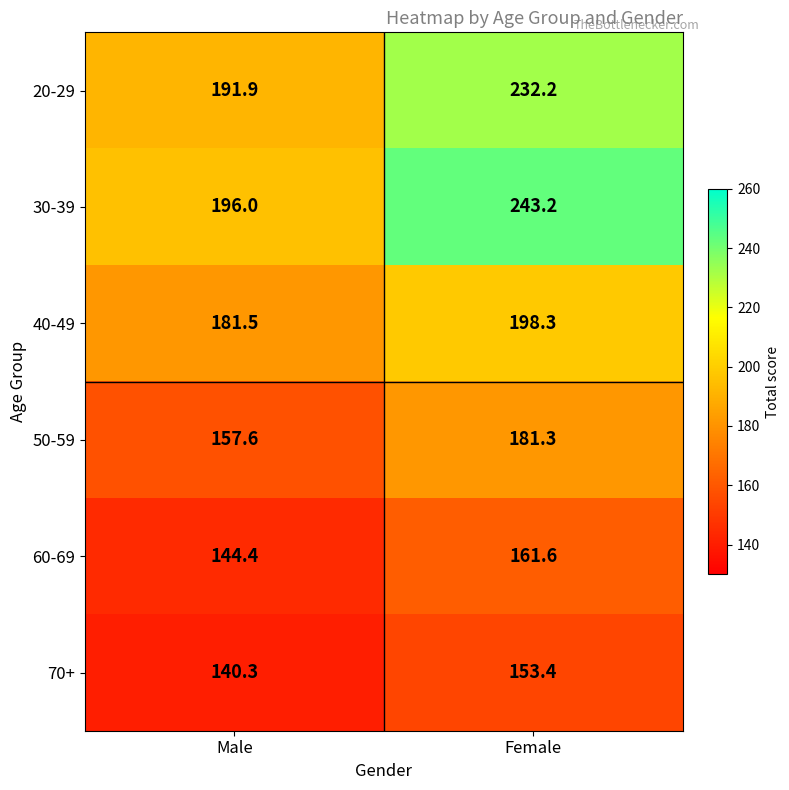

How many distinct data groups are displayed?

6